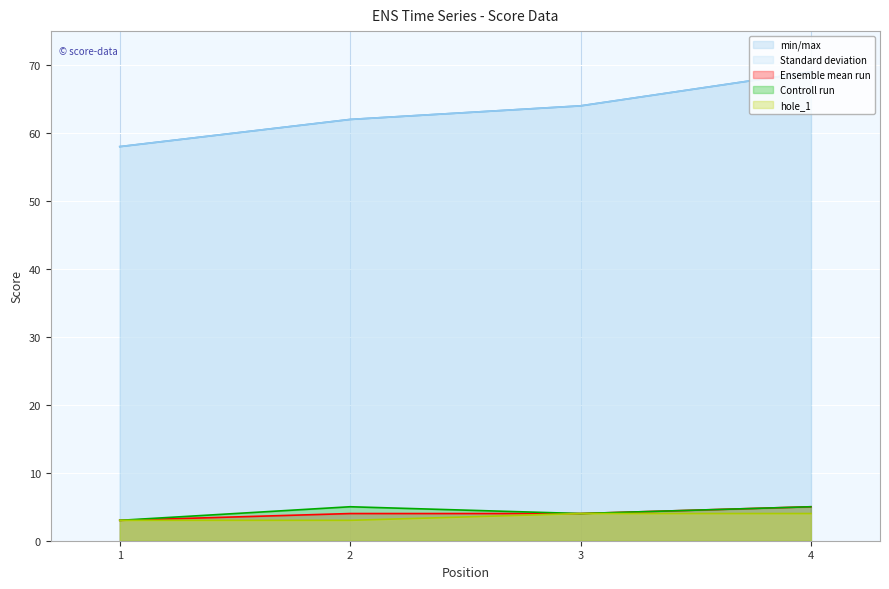

Is it true that round_total_score equals 64 at 3?

True